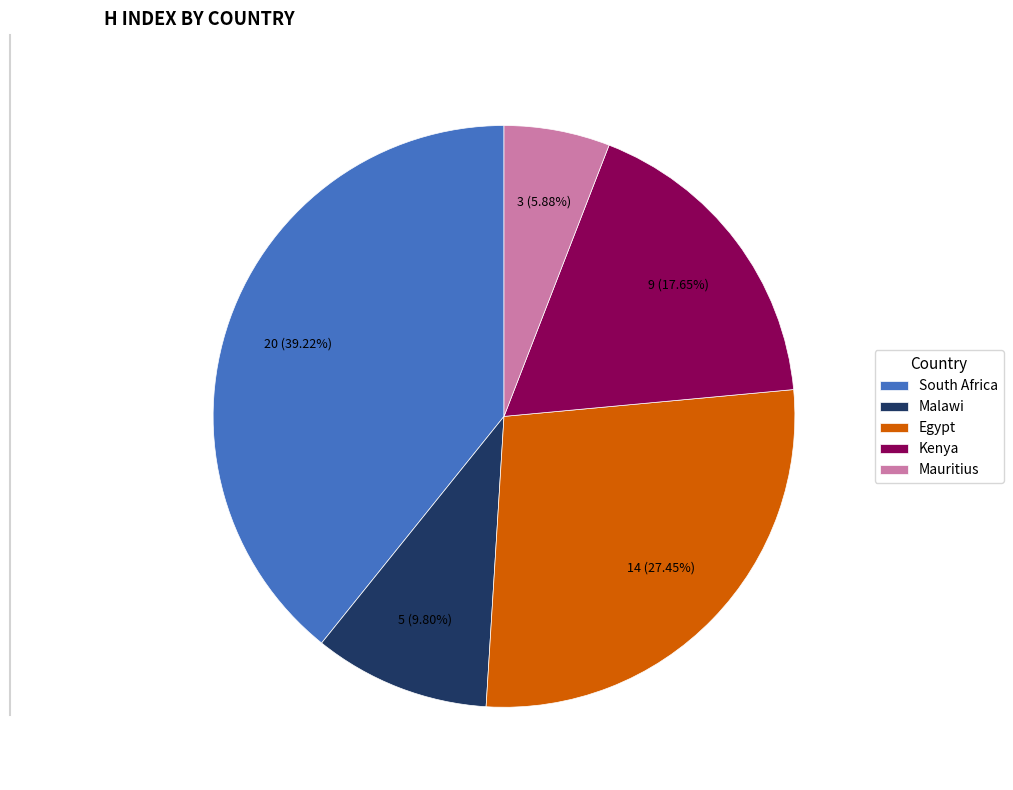

Combined, do Egypt and Malawi account for over 50%?

No